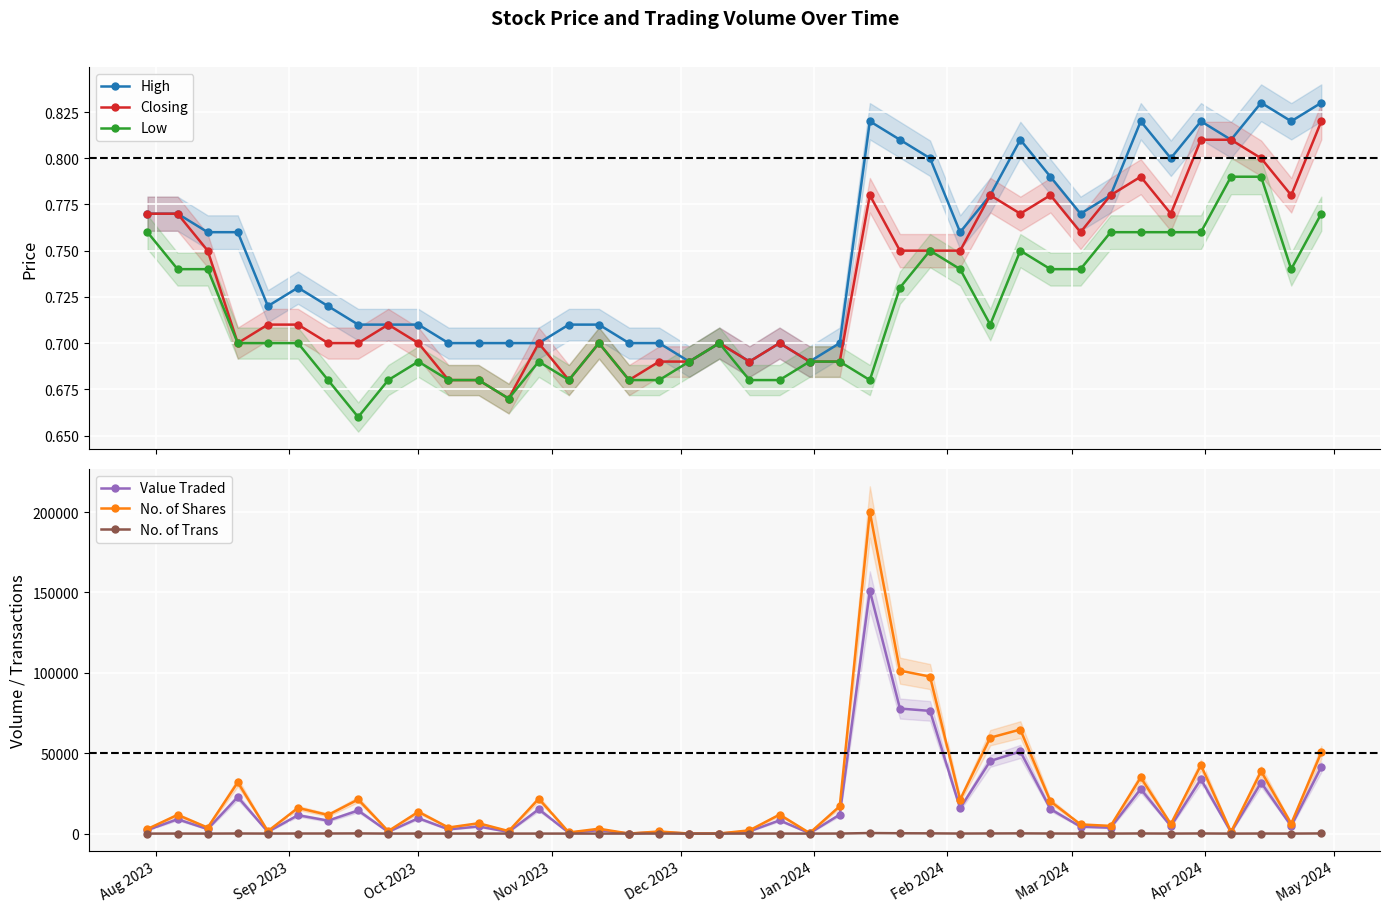

What is the difference between the second highest and second lowest values in the No. of Shares series?

101329